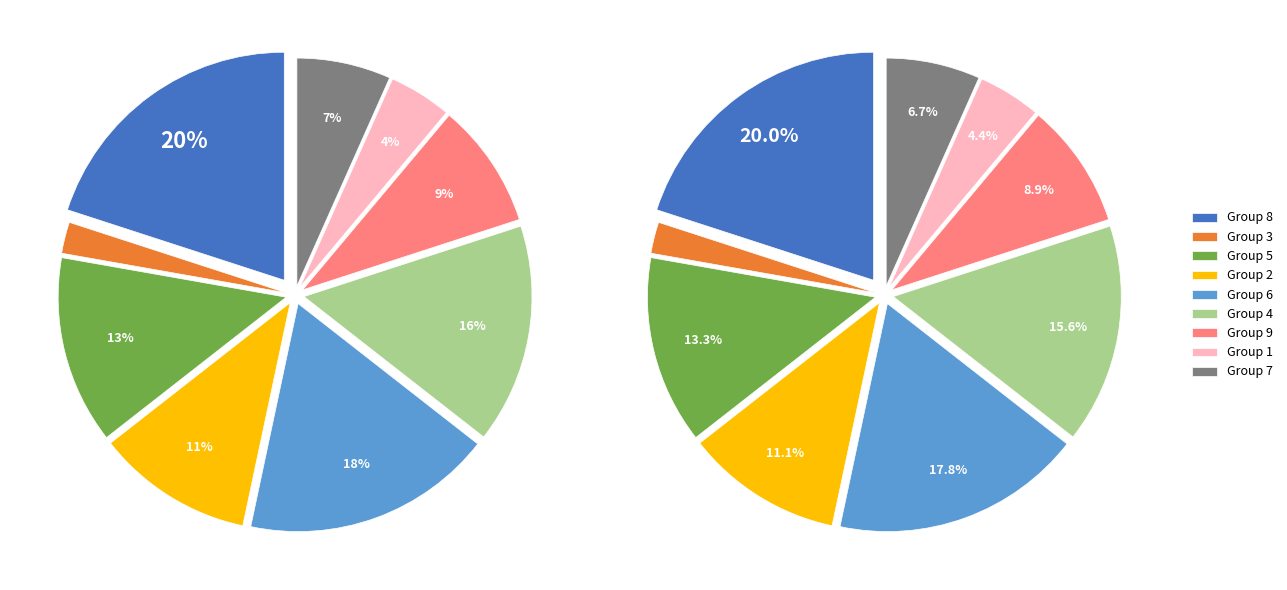

To the nearest percent, what percentage of the pie is col_1=9?

9%